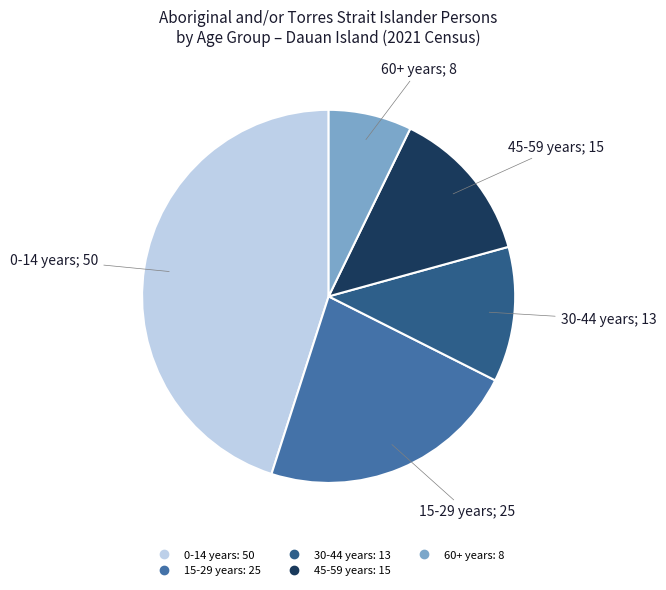

Is there any slice that represents more than half of the pie?

No